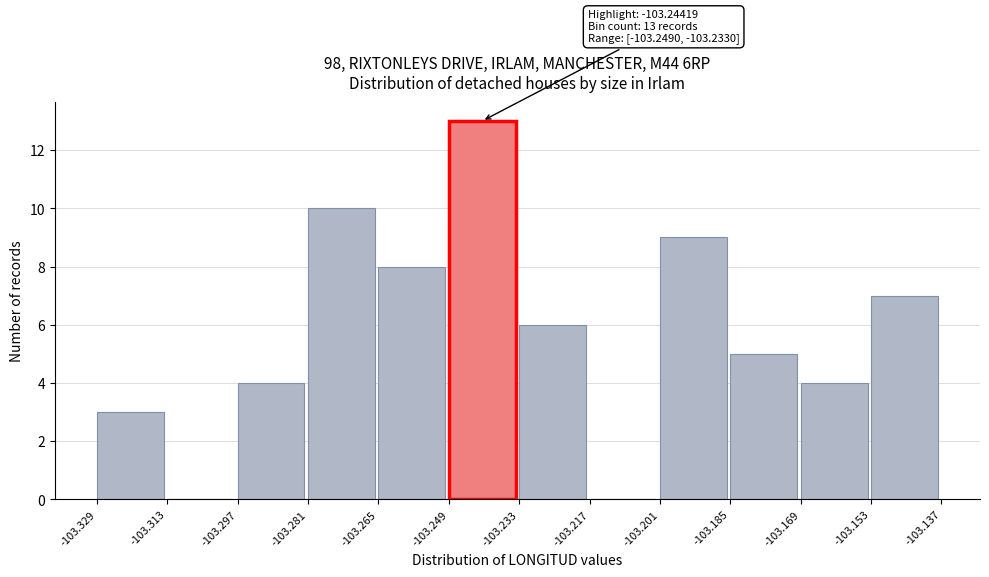

Over which range of the x-axis is the bar tallest?

-103.249 to -103.233